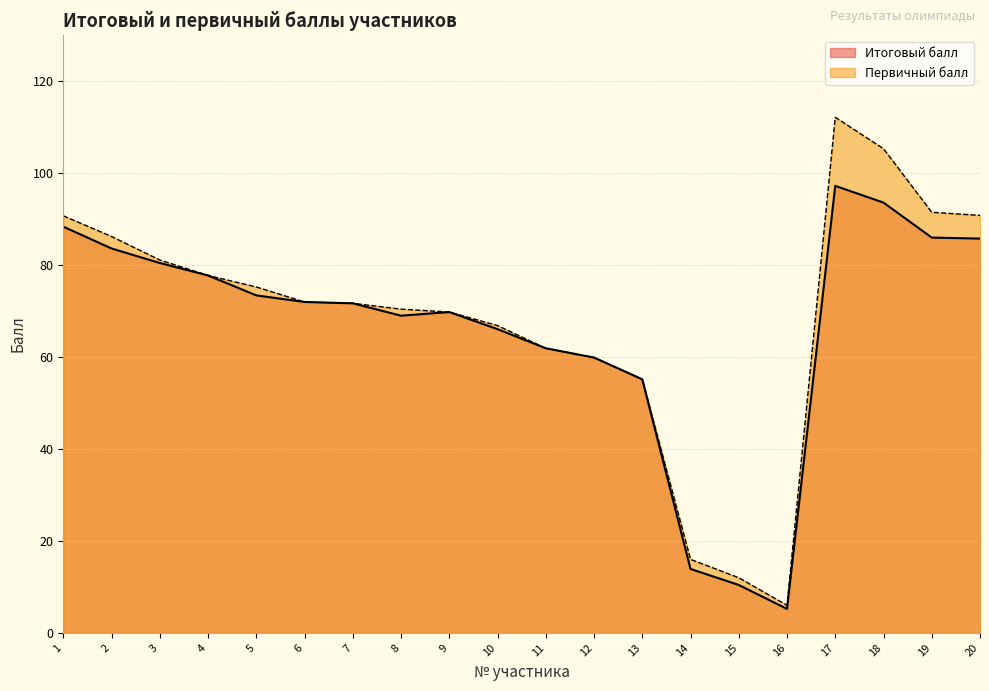

How many distinct data groups are displayed?

2